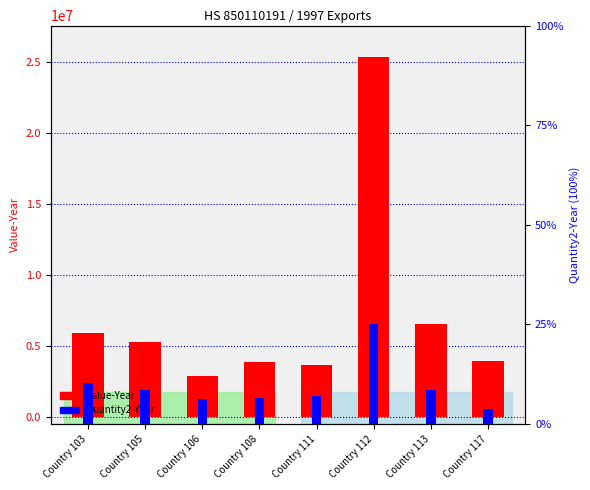

What is the difference between the maximum and minimum values in the Value-Year series?

22462443